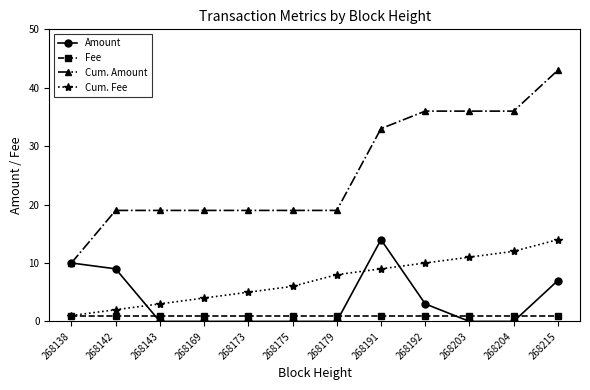

Which series changed the most between 268179 and 268215?

Cum. Amount